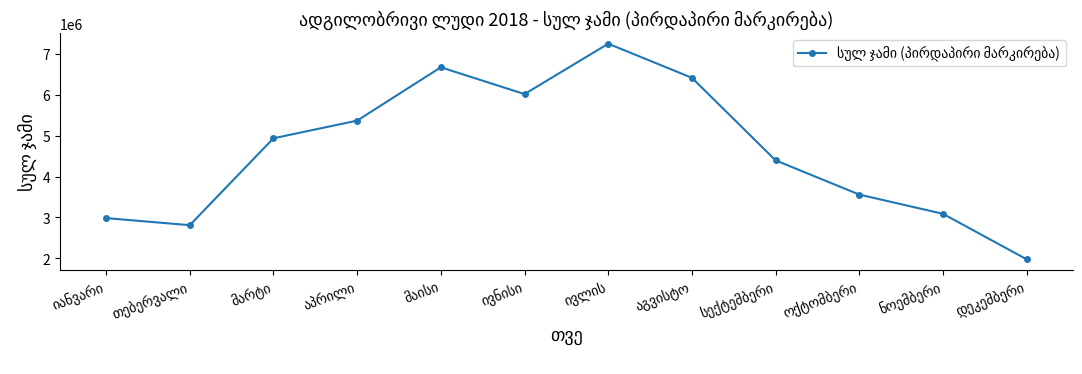

What is the value of the 7th point from the left?

7252920